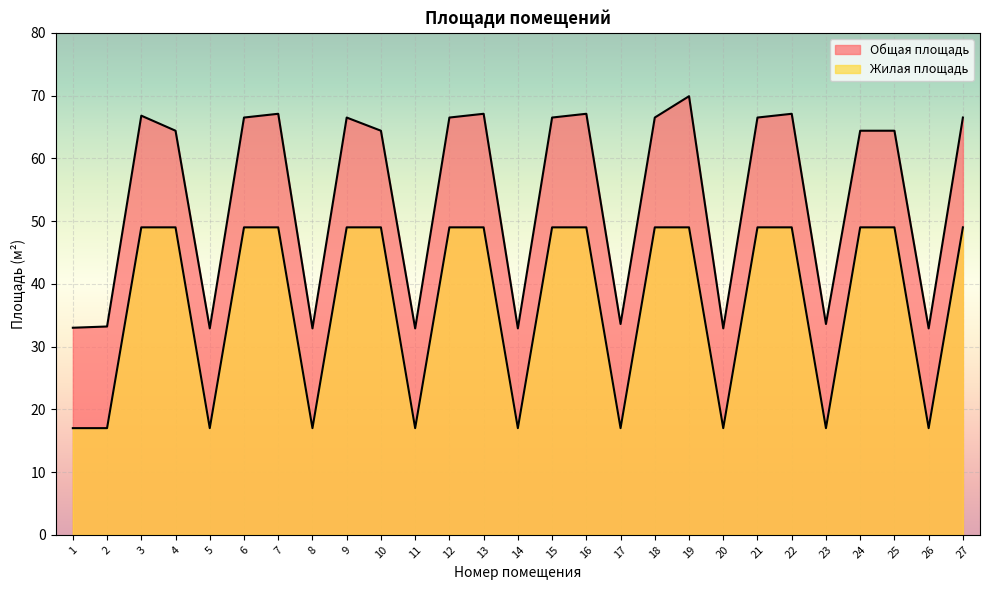

What is the sum of the Жилая площадь values at 6 and 3?

98.0